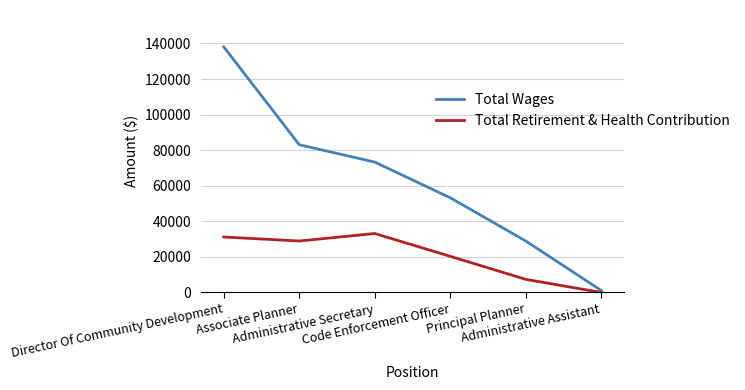

Rank the series by their average value, from highest to lowest.

Total Wages, Total Retirement & Health Contribution